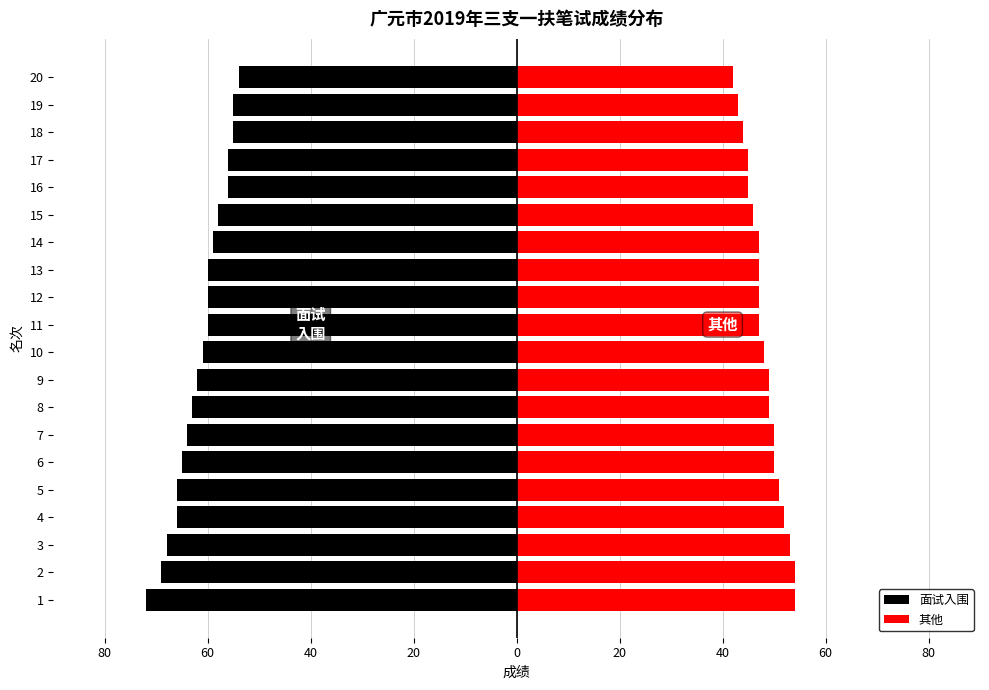

How many bars are there in total?

40